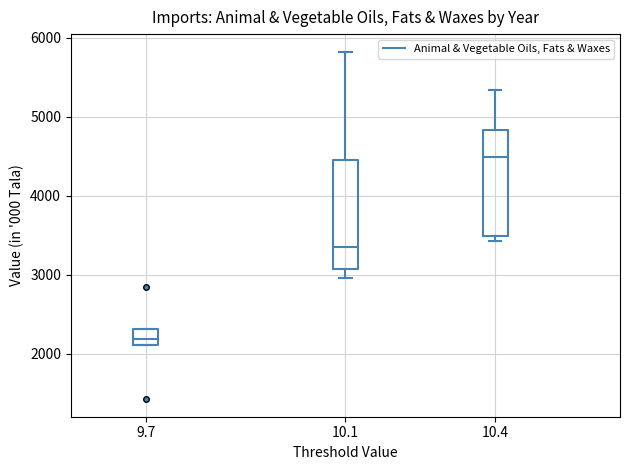

Which box's median line is the lowest?

9.7